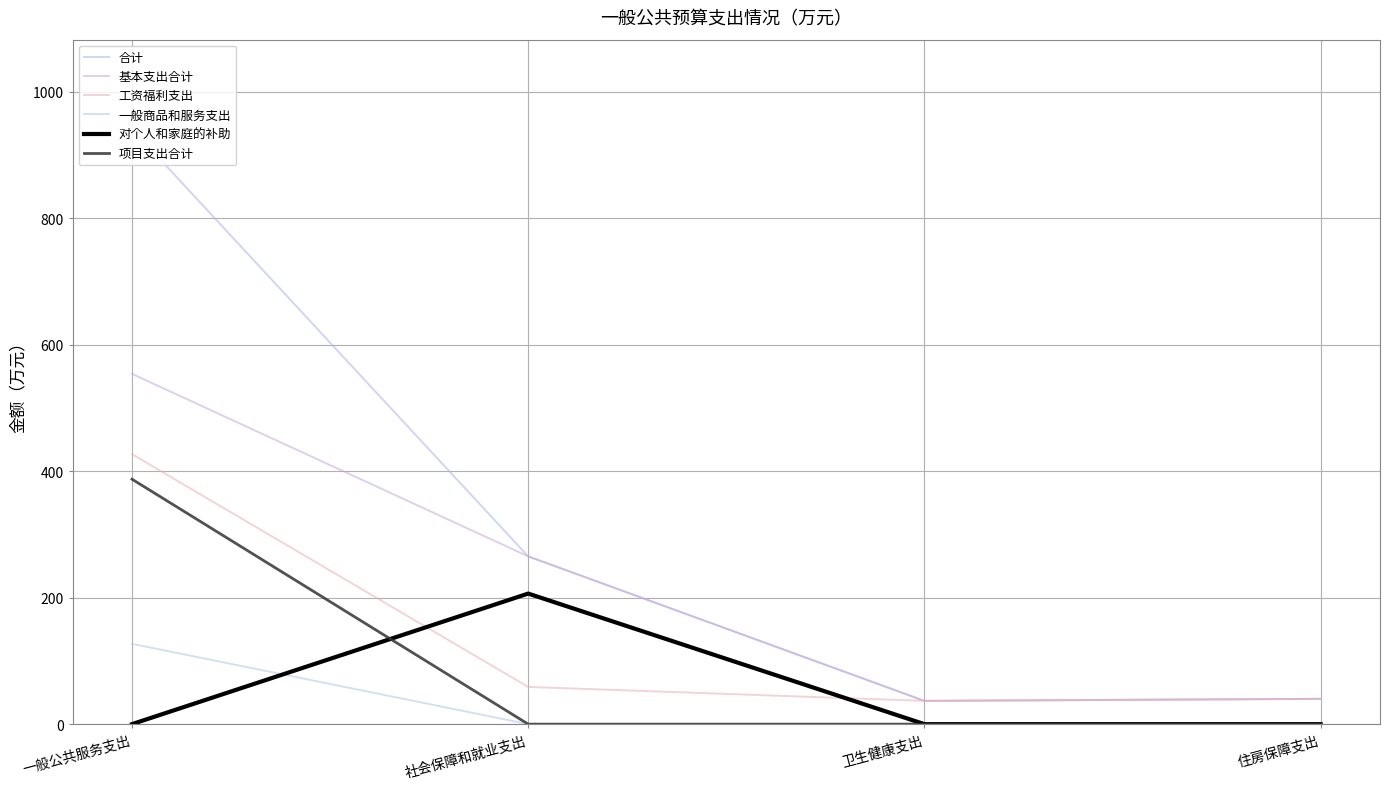

Reading left to right, list all the values displayed in this chart.

合计: 一般公共服务支出=941.4	社会保障和就业支出=265.4	卫生健康支出=36.8	住房保障支出=40.0
基本支出合计: 一般公共服务支出=554.0	社会保障和就业支出=265.4	卫生健康支出=36.8	住房保障支出=40.0
工资福利支出: 一般公共服务支出=427.0	社会保障和就业支出=58.9	卫生健康支出=36.8	住房保障支出=40.0
一般商品和服务支出: 一般公共服务支出=127.0	社会保障和就业支出=0.0	卫生健康支出=0.0	住房保障支出=0.0
对个人和家庭的补助: 一般公共服务支出=0.0	社会保障和就业支出=206.5	卫生健康支出=0.0	住房保障支出=0.0
项目支出合计: 一般公共服务支出=387.4	社会保障和就业支出=0.0	卫生健康支出=0.0	住房保障支出=0.0